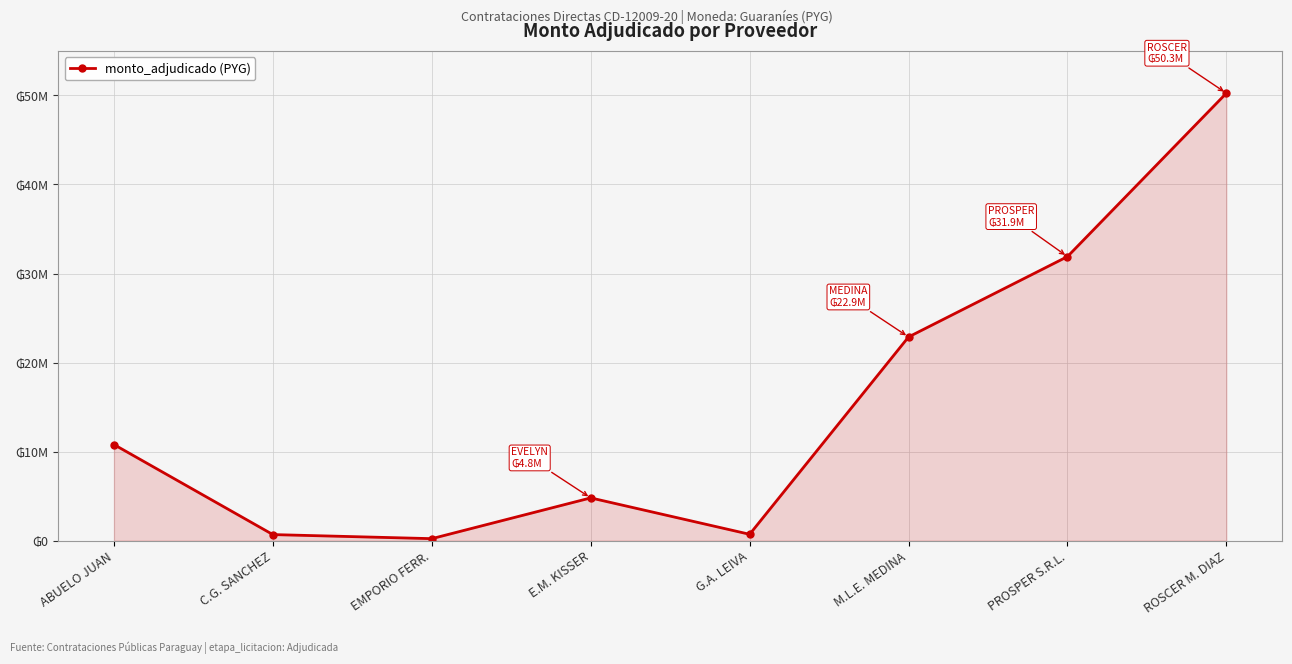

What is the smallest value displayed?

223000